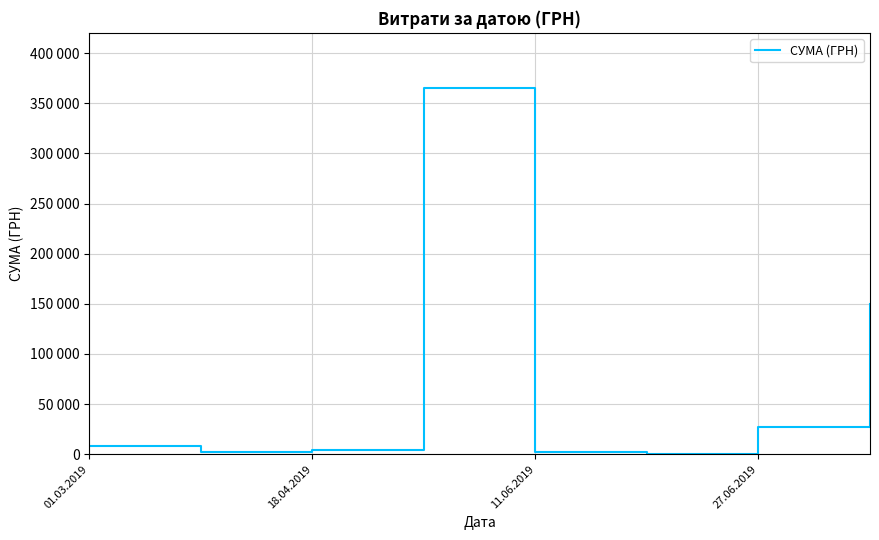

Where is the first local minimum?

18.04.2019